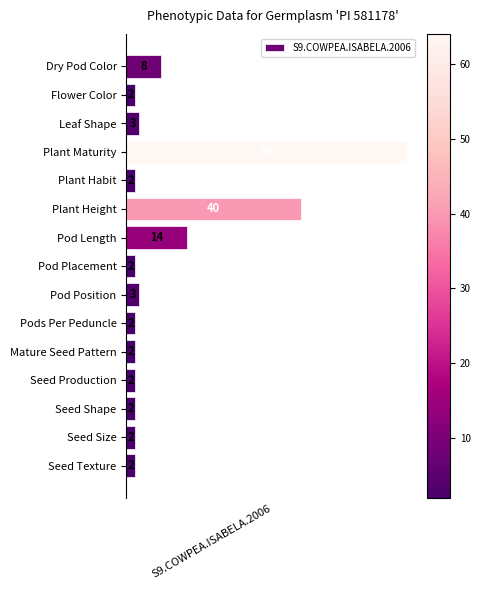

What is the sum of all values?

150